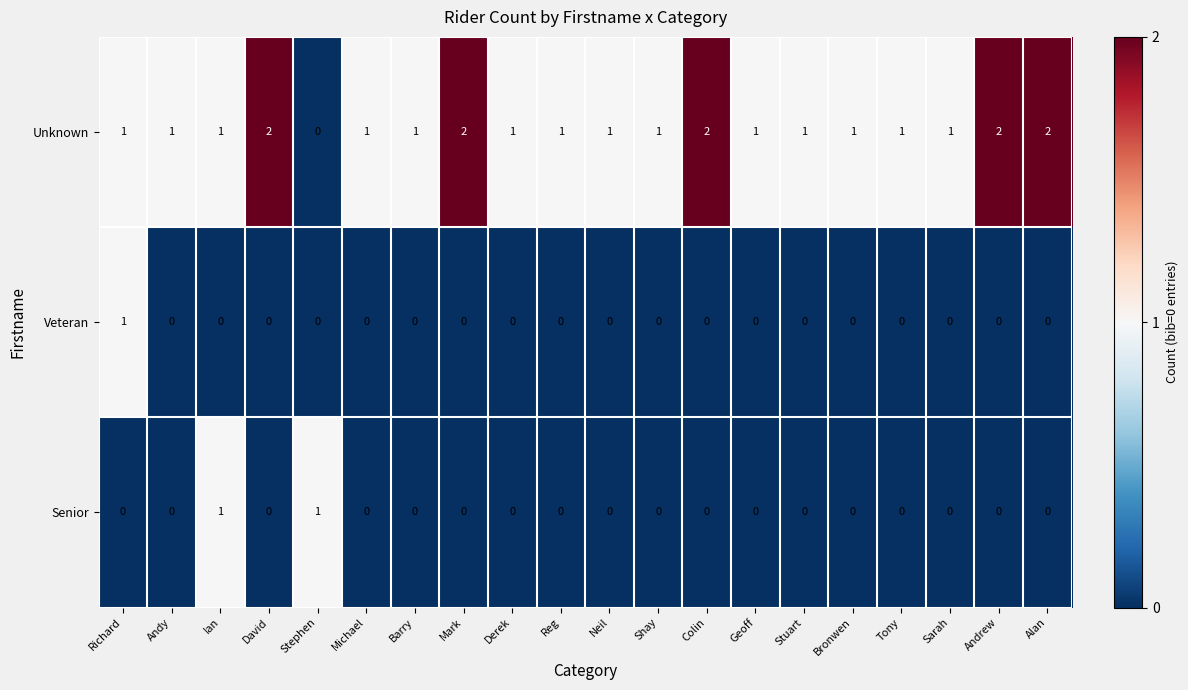

Which series has the largest total across all categories?

Unknown